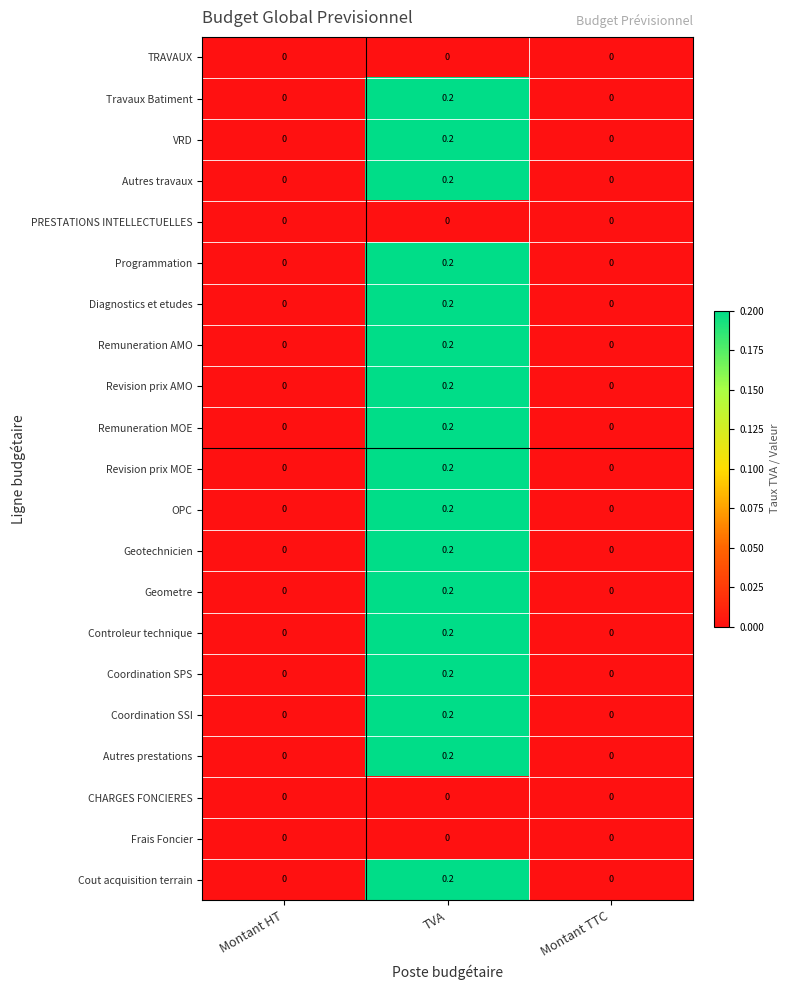

How many Controleur technique values are between 0 and 1?

3